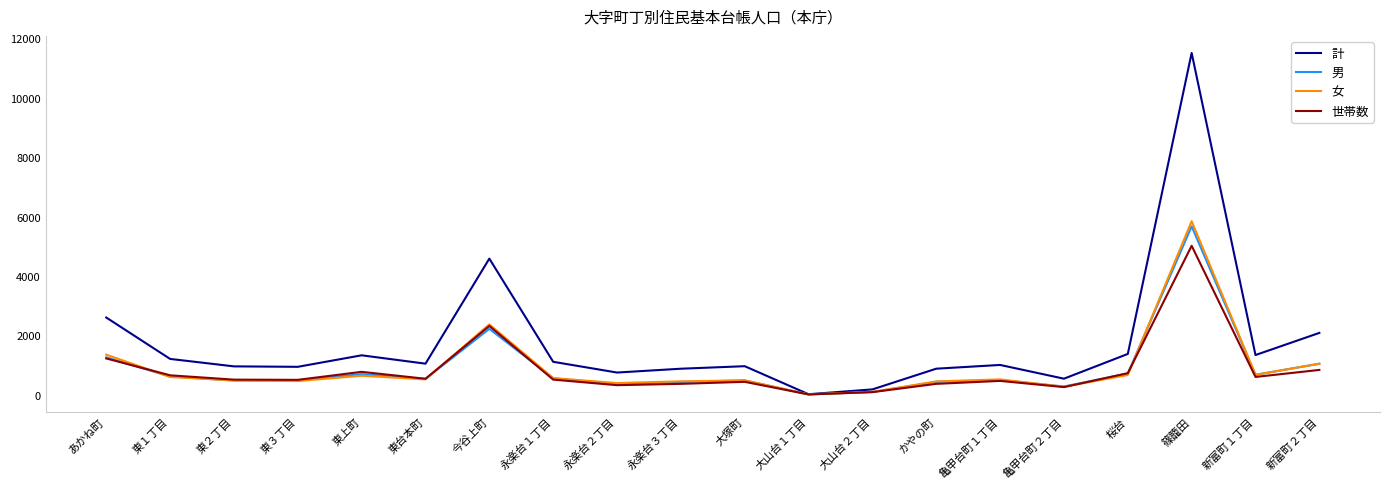

Is it true that 計 equals 872 at かやの町?

True